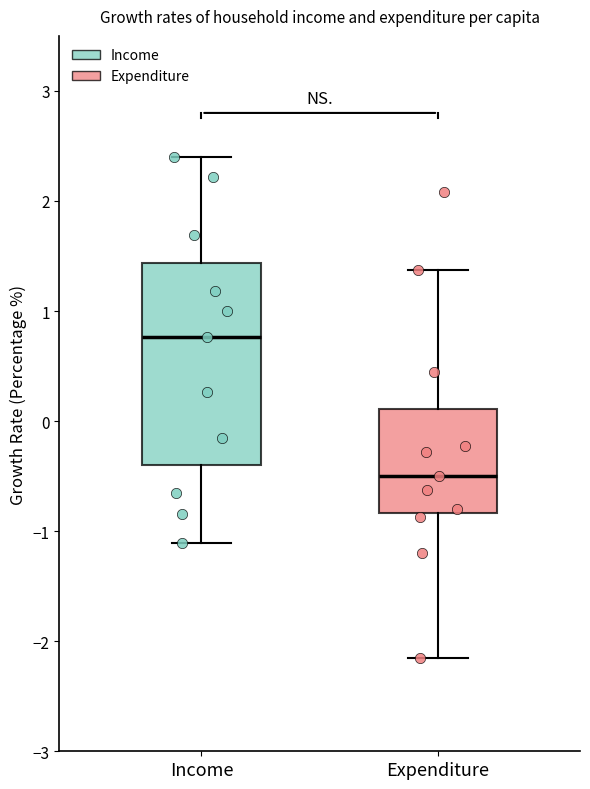

Reading left to right, transcribe this box plot: for each box, give where its median line is, the range the box spans, and where its two whiskers end, as read against the y-axis. The values are not printed on the chart, so give them approximately, as read against the axis.

Income: median 0.8, box -0.4 to 1.4, whiskers -1.1 to 2.4
Expenditure: median -0.5, box -0.8 to 0.1, whiskers -2.1 to 1.4